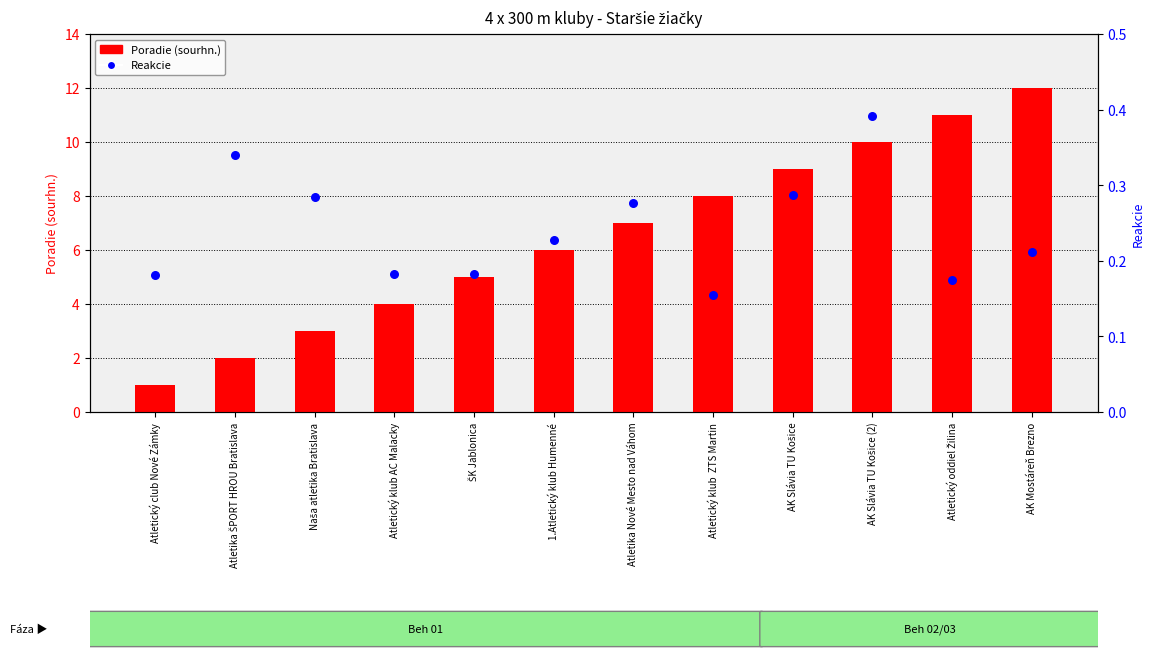

Which series has the largest total across all categories?

Poradie (sourhn.)